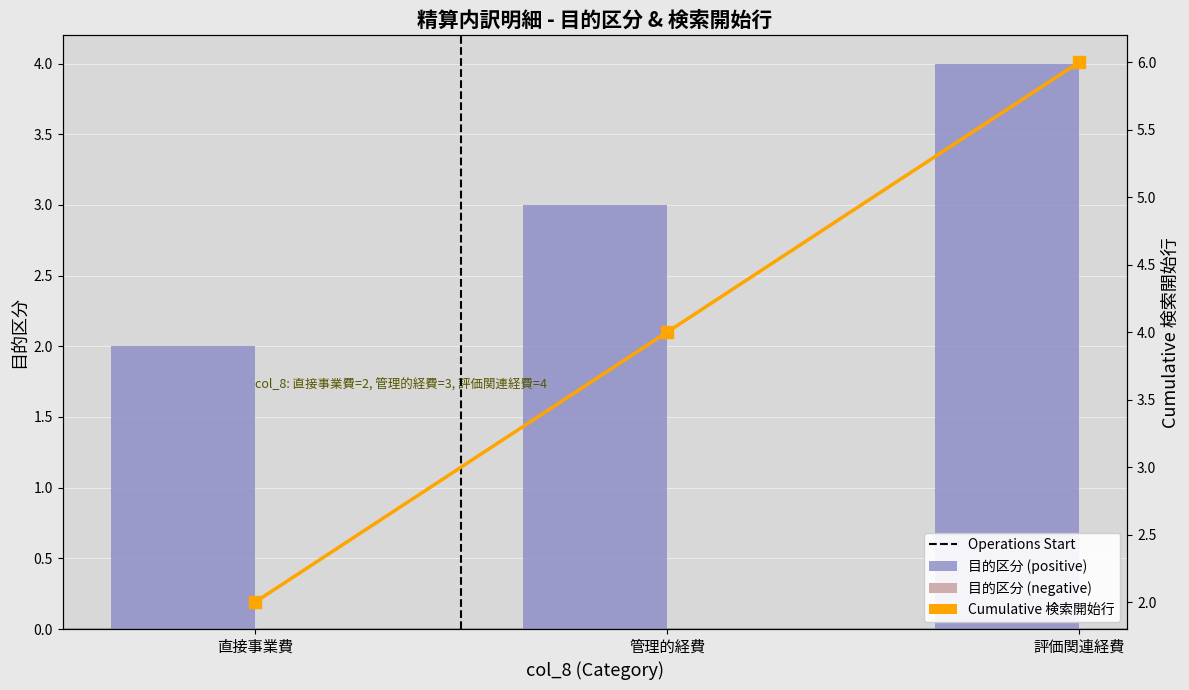

What is the difference between the maximum and second lowest values?

1